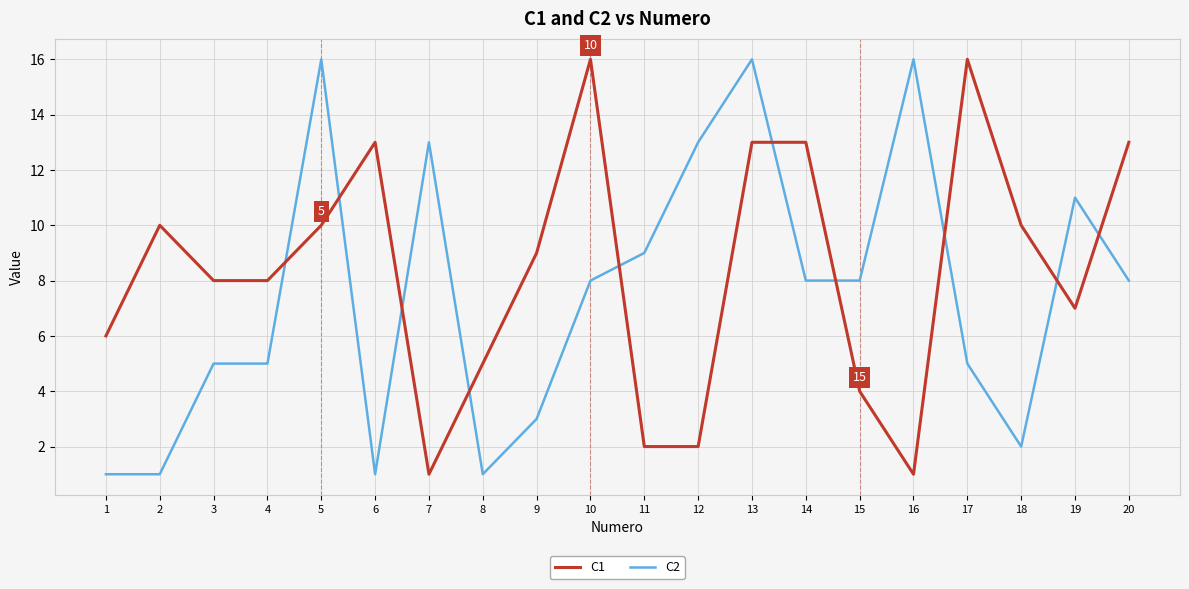

Between 1 and 13, which series saw the biggest shift?

C2